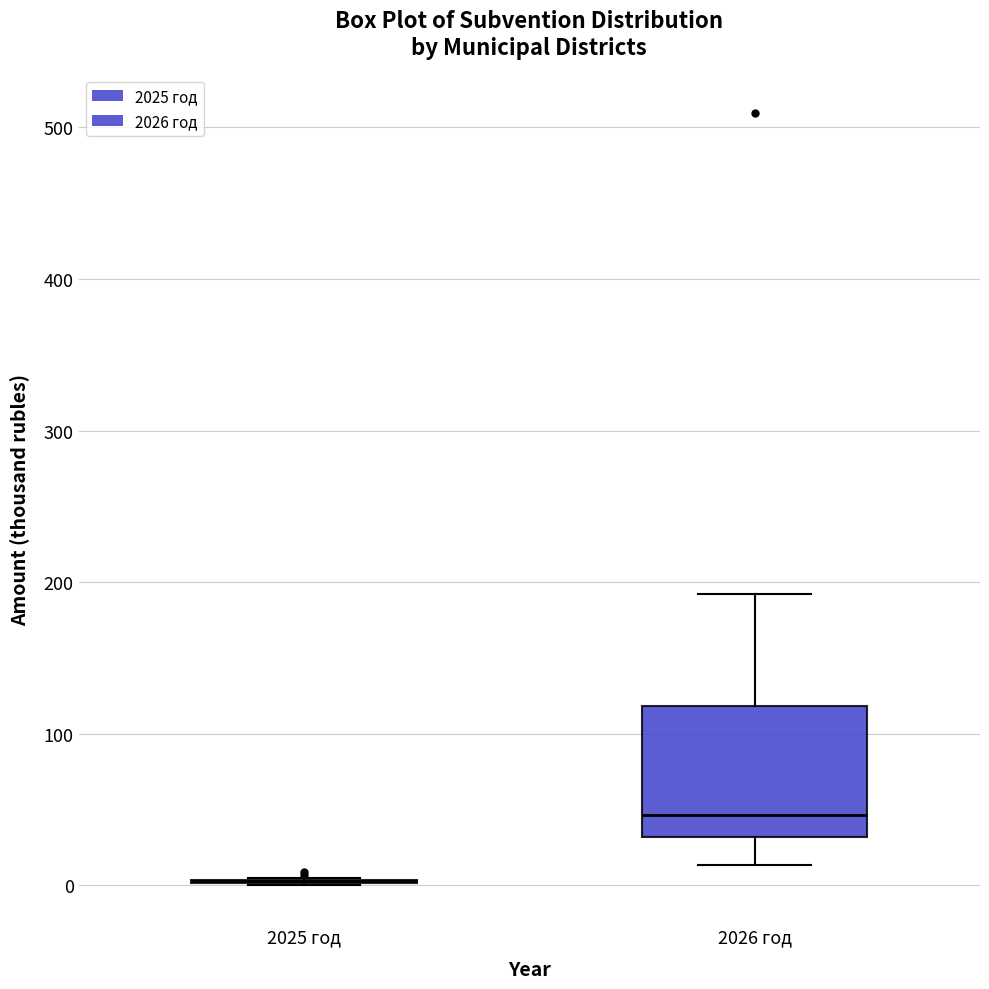

Reading left to right, read every box against the y-axis: the position of its median line, the range the box covers, and the ends of its whiskers. The values are not printed on the chart, so give them approximately, as read against the axis.

2025 год: box collapsed to a line at 0, whiskers 0 to 10
2026 год: median 50, box 30 to 120, whiskers 10 to 190